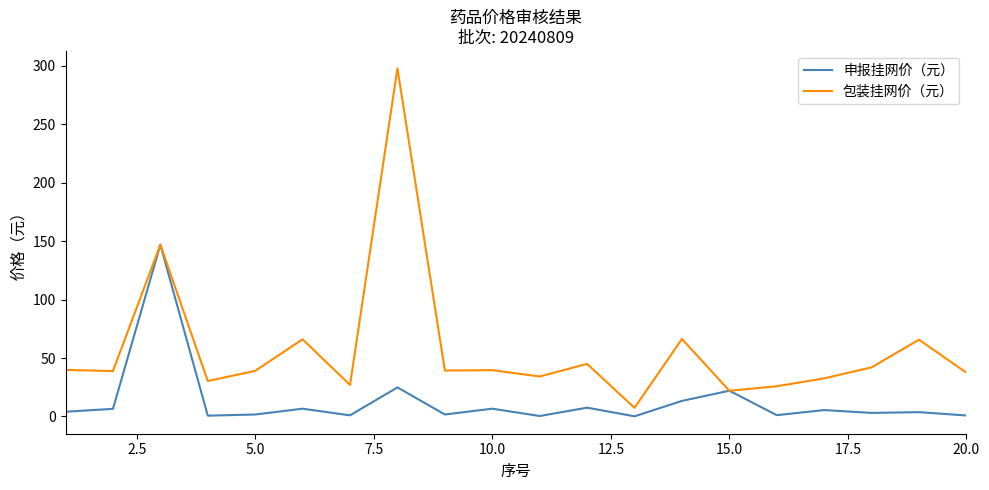

List the series in order of their peak value, highest first.

包装挂网价（元）, 申报挂网价（元）